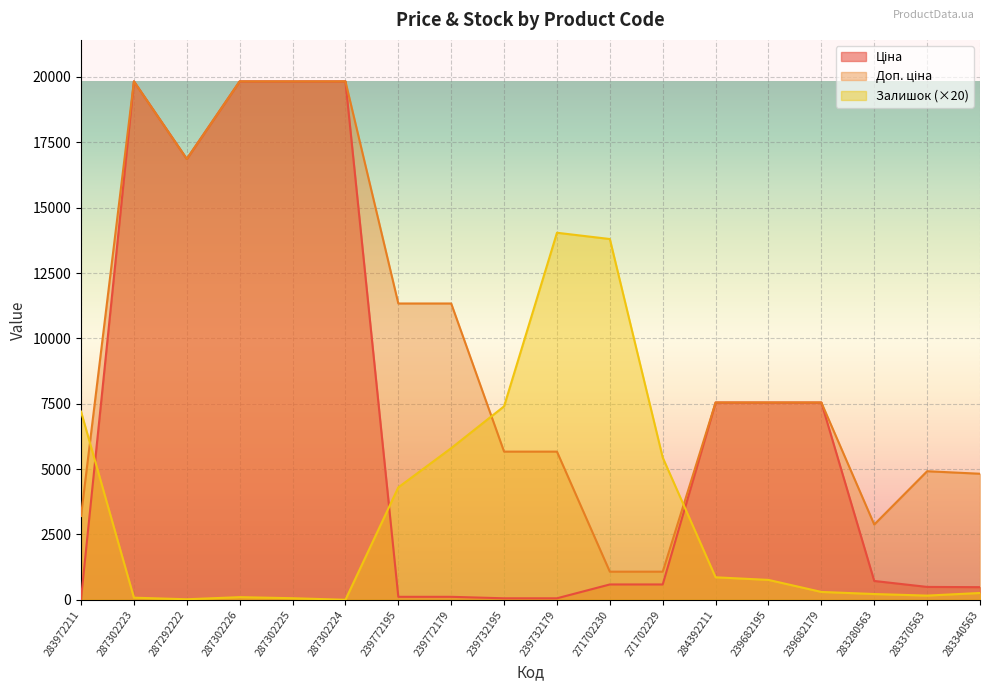

What is the highest value of the Доп. ціна series?

19831.1